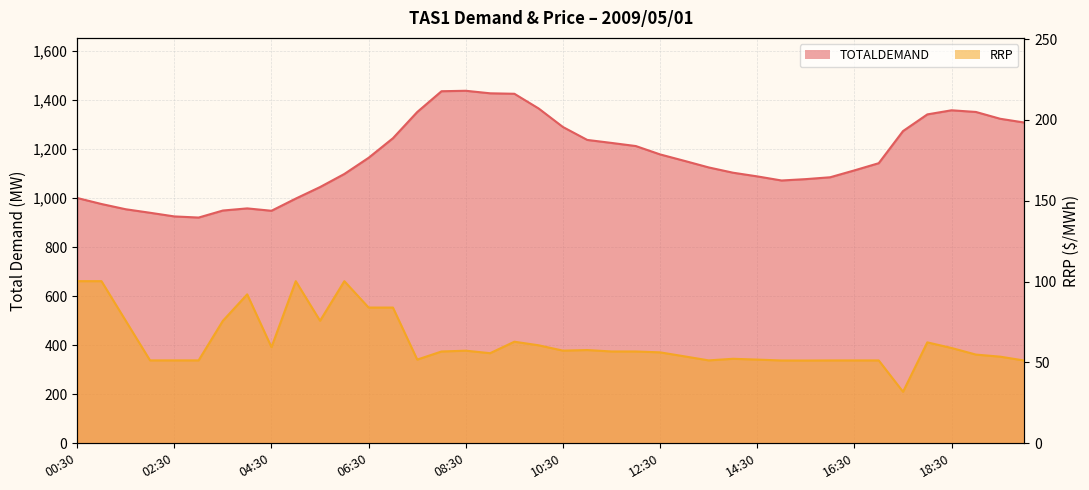

What is the value of the TOTALDEMAND point at the 7th from the left?

948.8